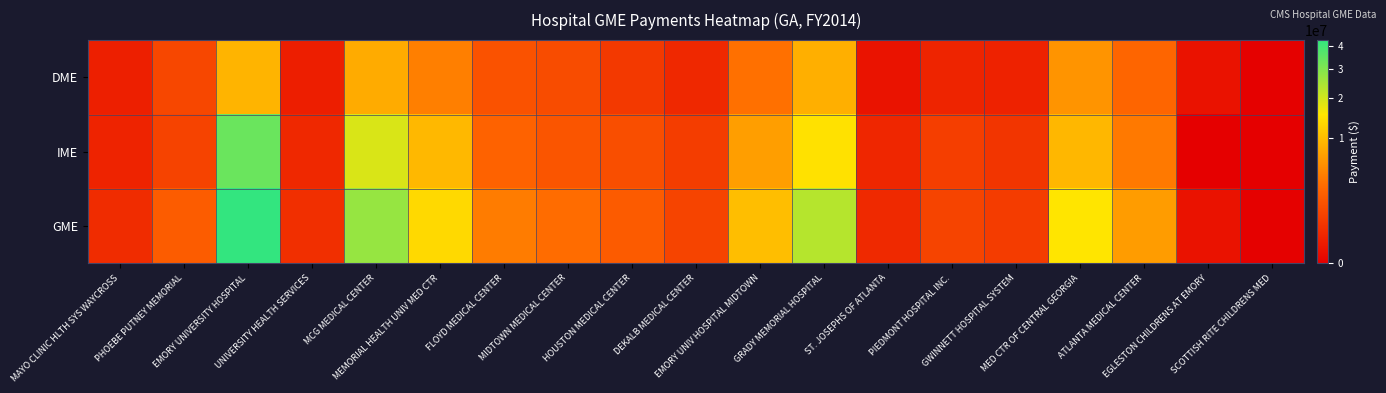

Which series has the largest total across all categories?

GME